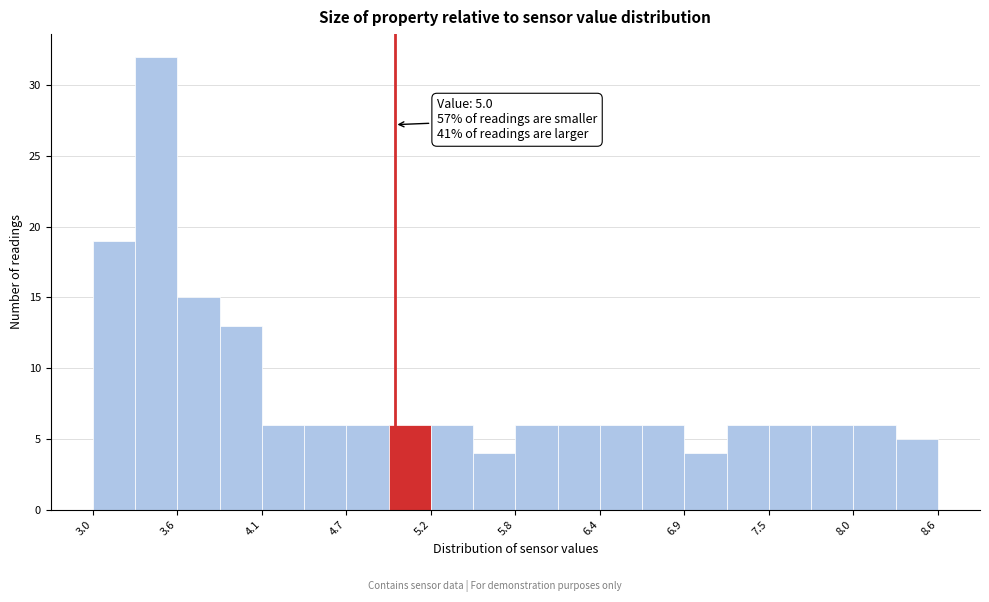

Around what value on the x-axis is the tallest bar? Give the approximate position of its centre, as read against the axis.

3.4